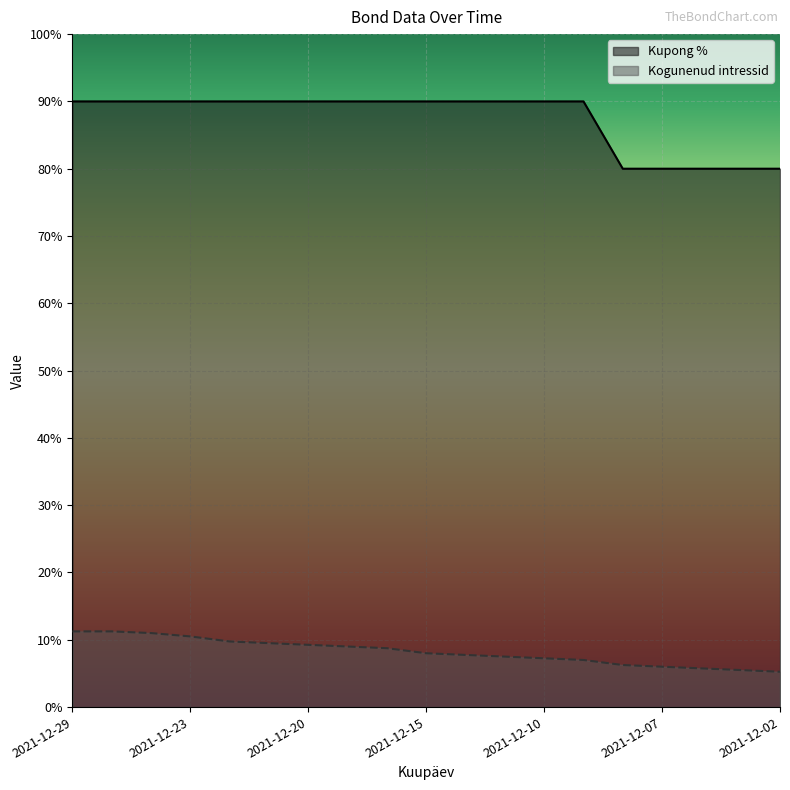

Which series has the widest spread of values?

Kupong %